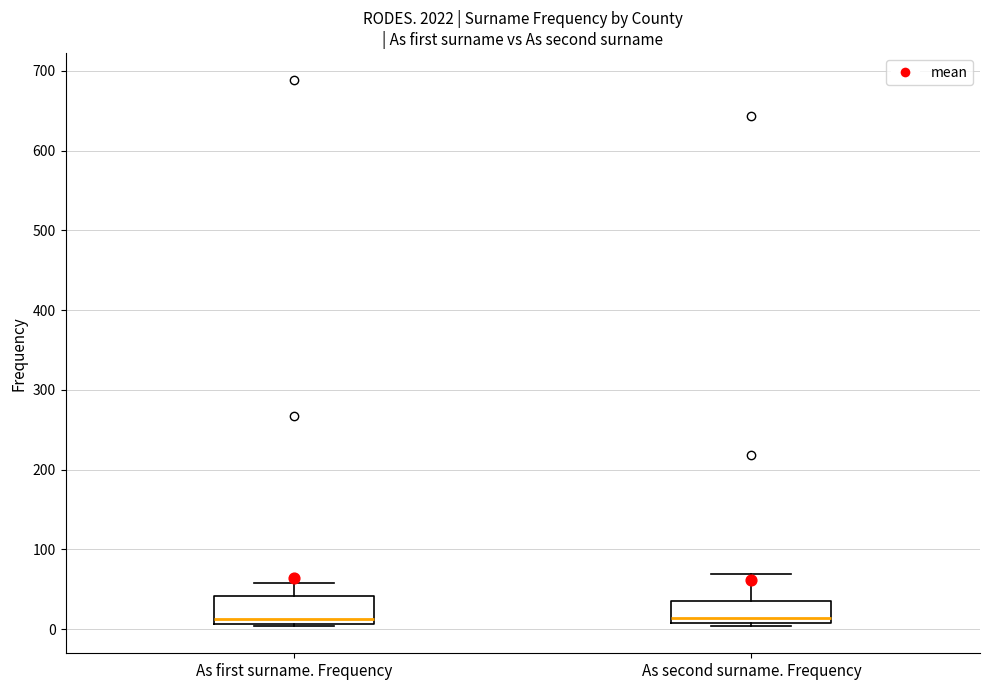

Where does the upper whisker of the box for As second surname. Frequency end on the y-axis? The values are not printed on the chart, so give them approximately, as read against the axis.

70